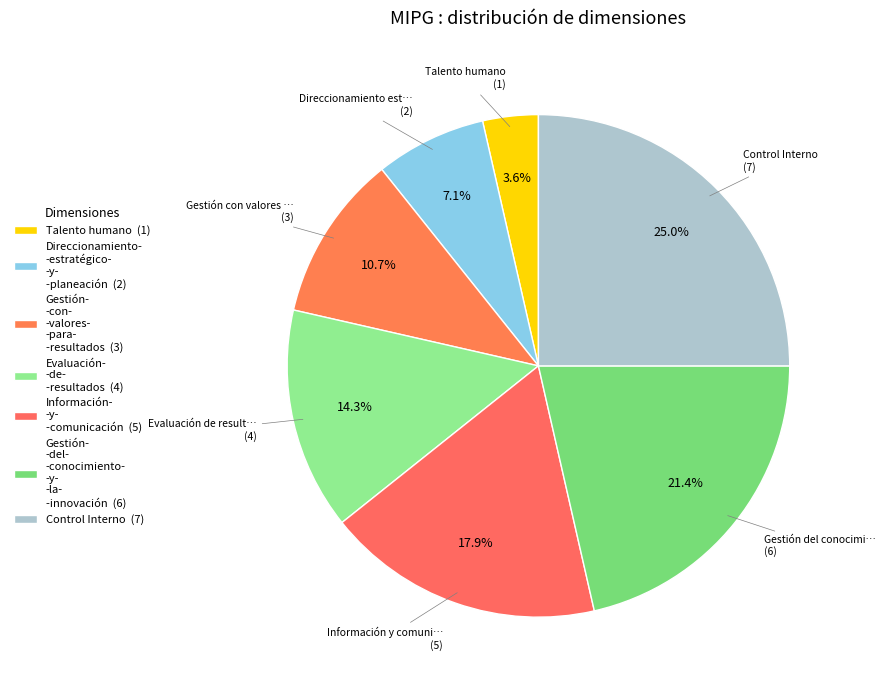

How many segments does this pie chart have?

7